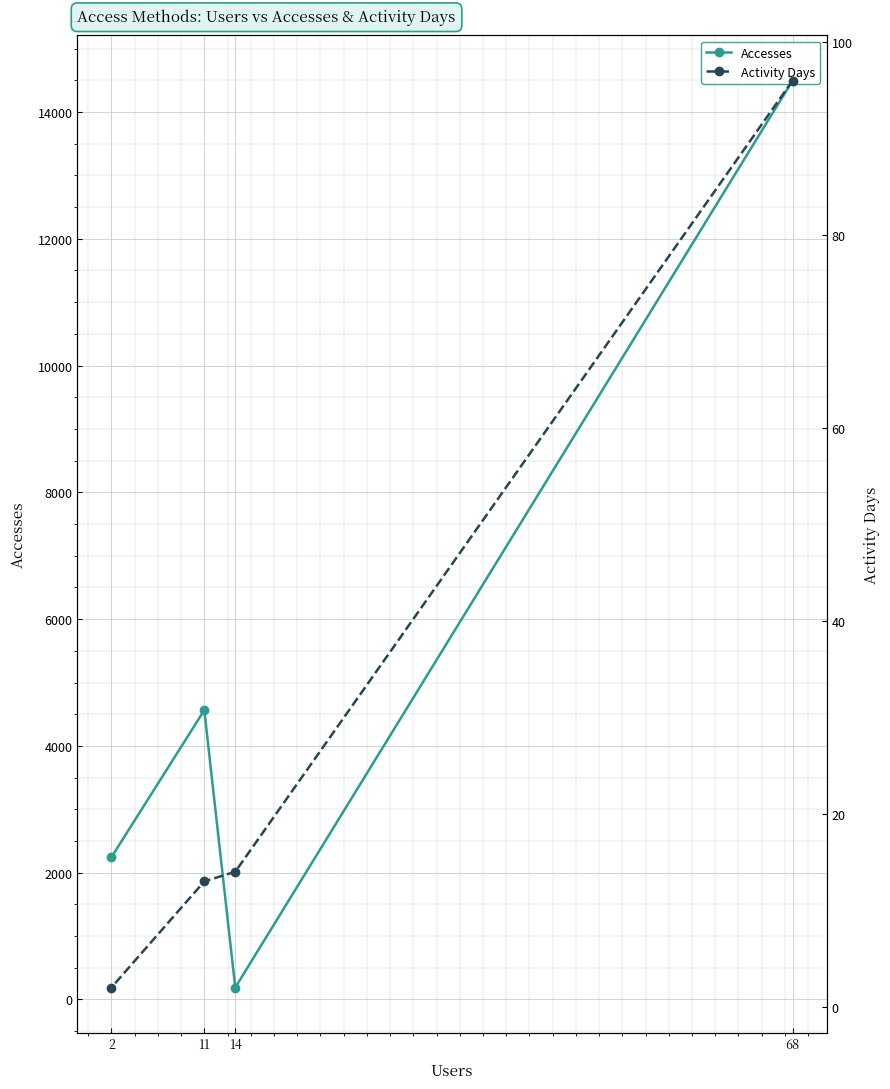

Where is the first local maximum for Accesses?

11